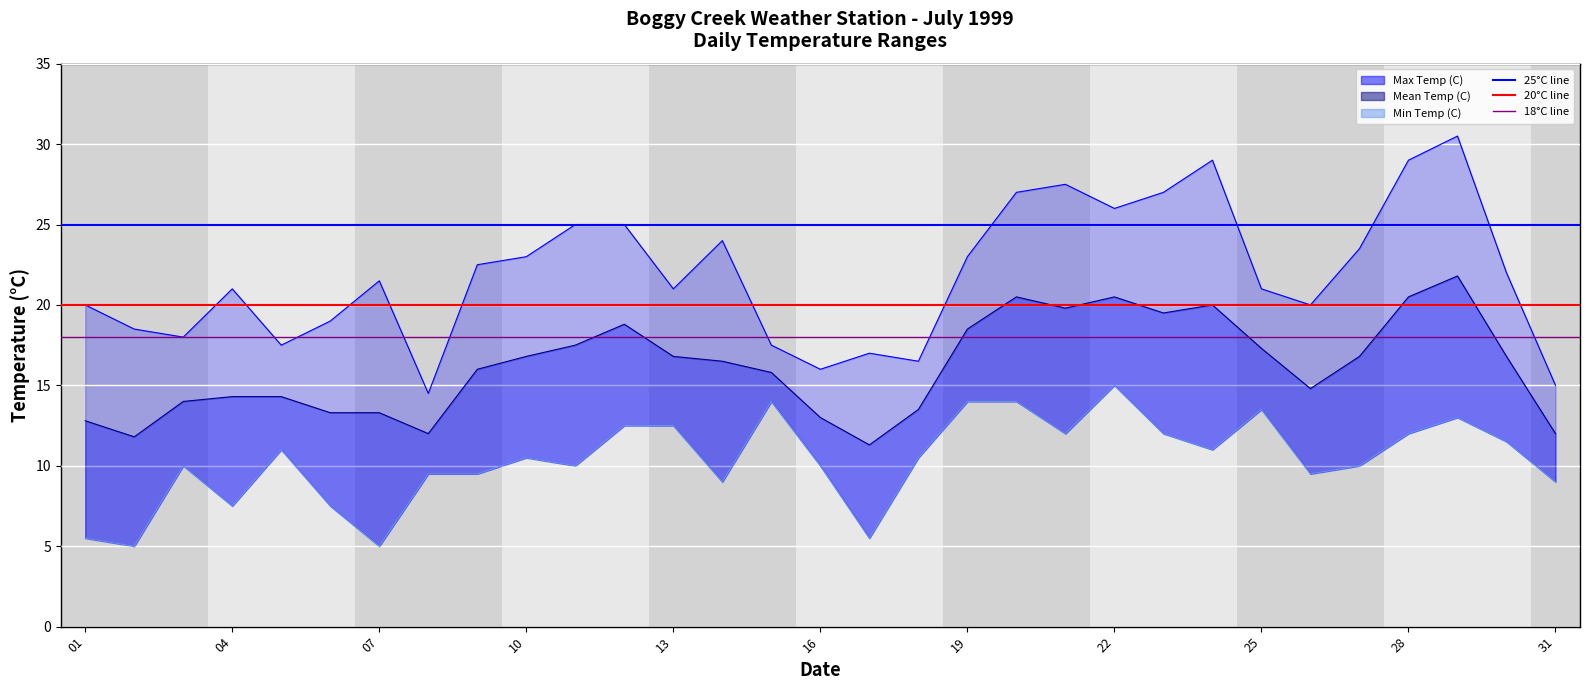

Which series has the widest spread of values?

Max Temp (C)